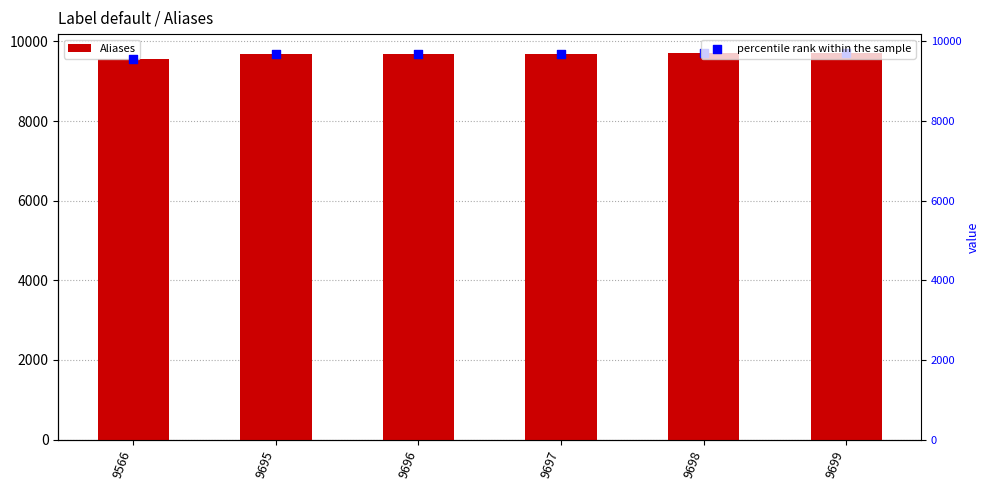

At which category is the sum across all series the highest?

9699